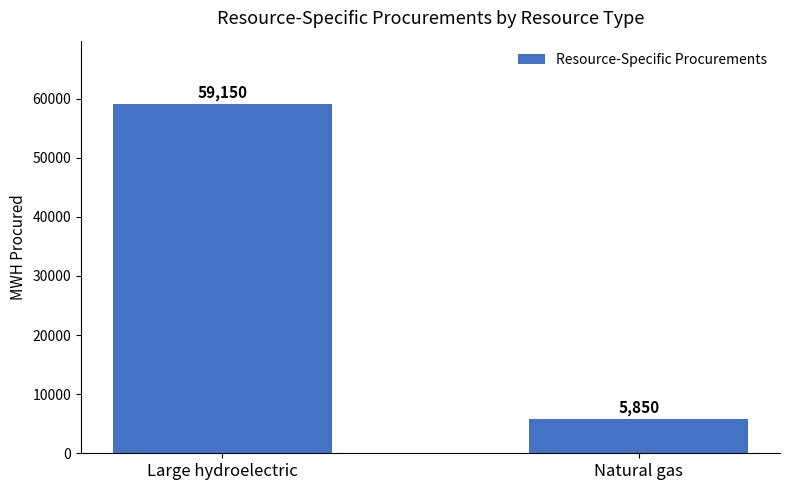

Is it true that the value at Large hydroelectric is 86349?

False